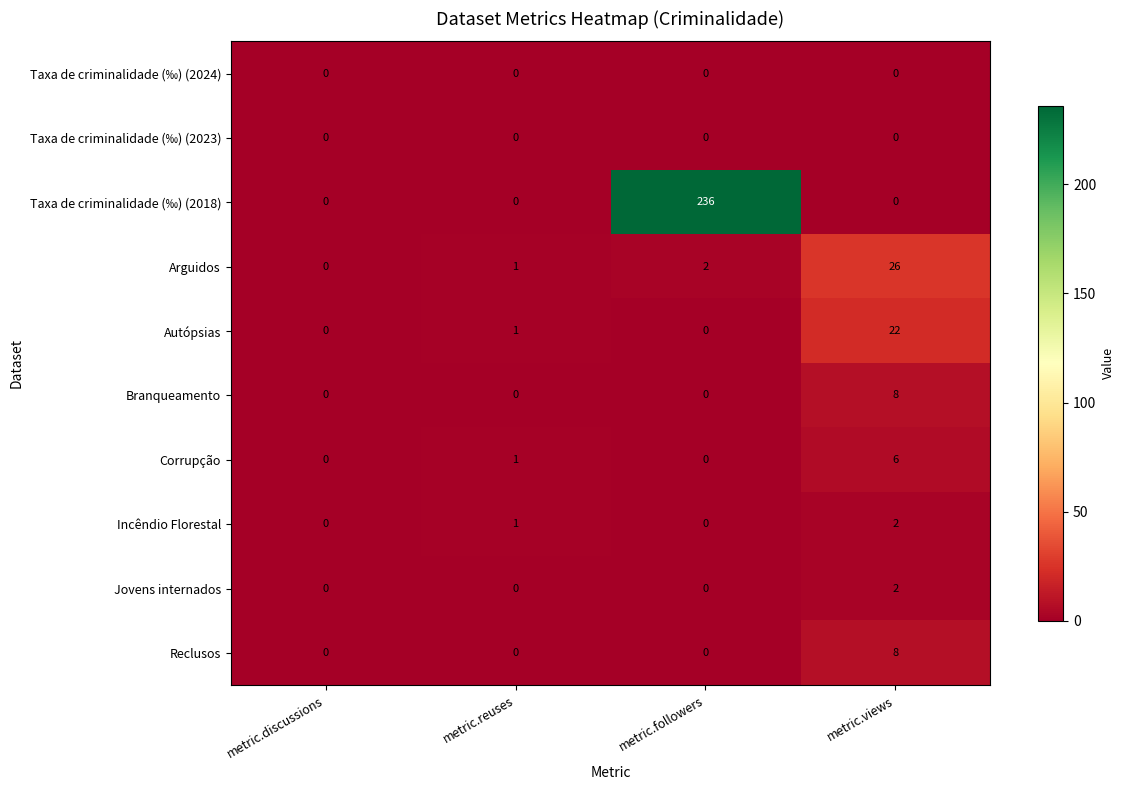

The Incêndio Florestal series shows 1 at metric.discussions. True or false?

False